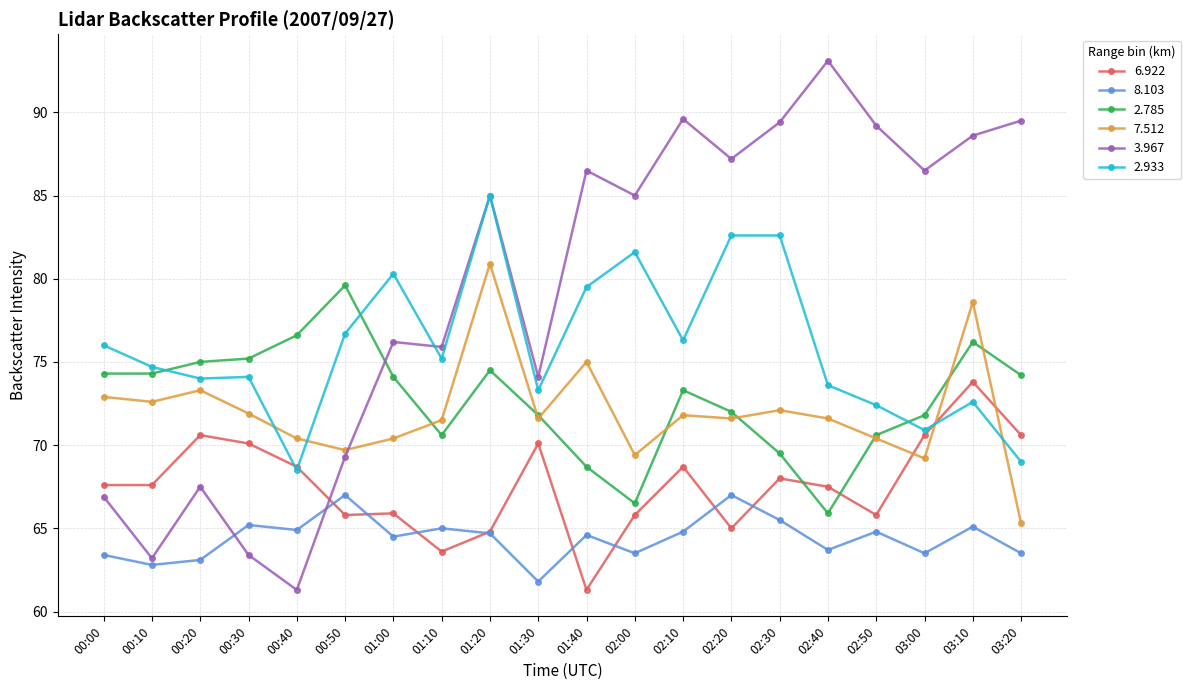

What is the spread (max minus min) of values at 03:10?

23.5